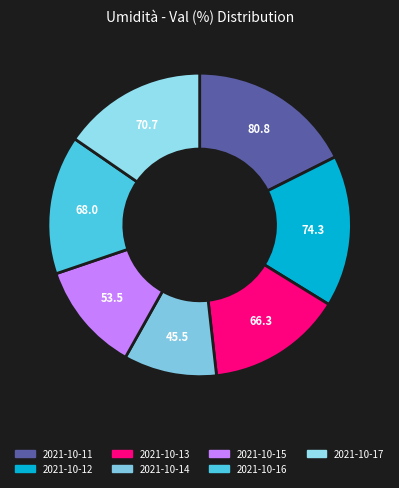

Is the sum of 2021-10-11 and 2021-10-17 greater than half?

No